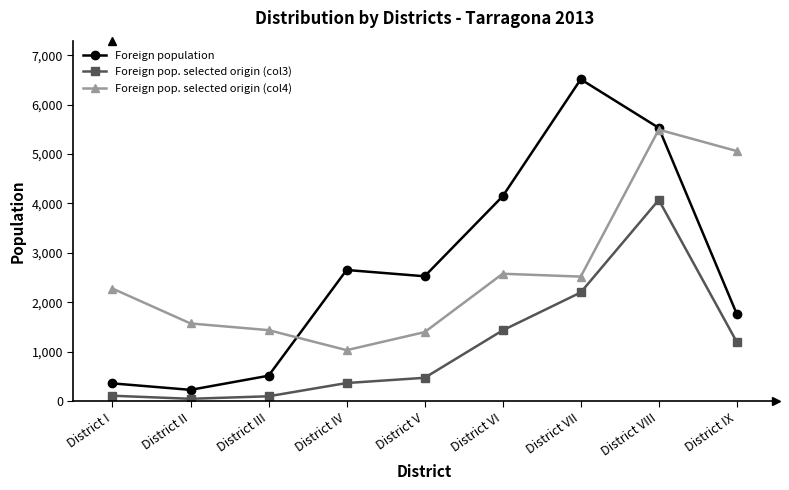

What is the label of the 8th point from the right?

District II